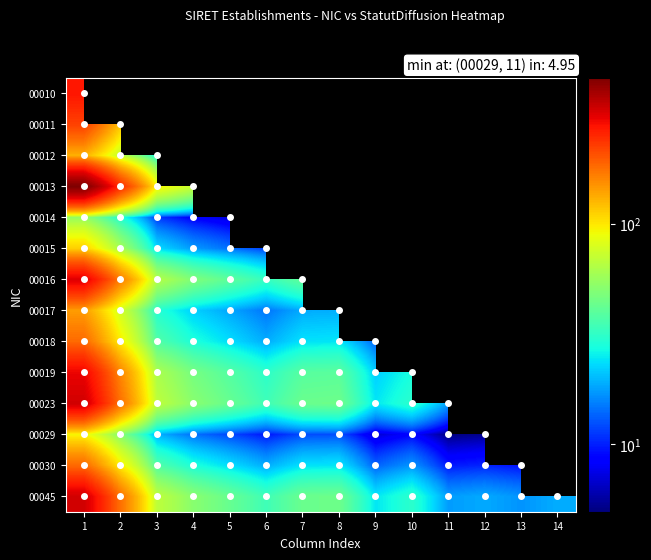

How many data points in 00030 are above 23?

7